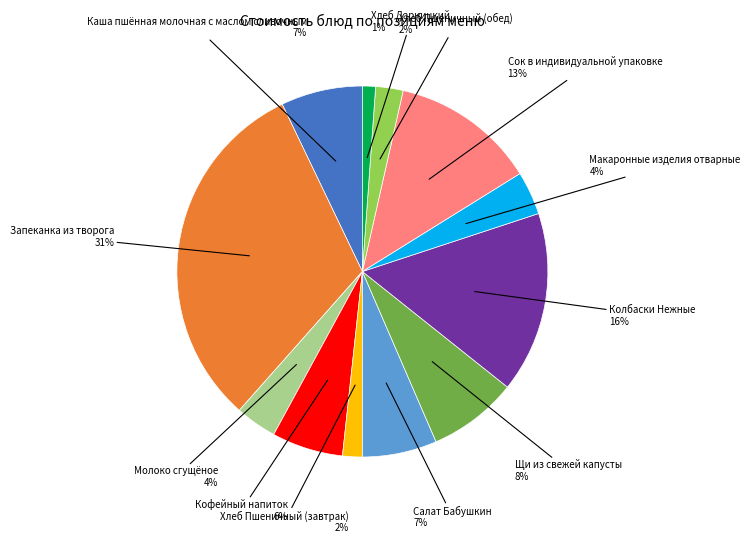

How many slices are in this pie chart?

12